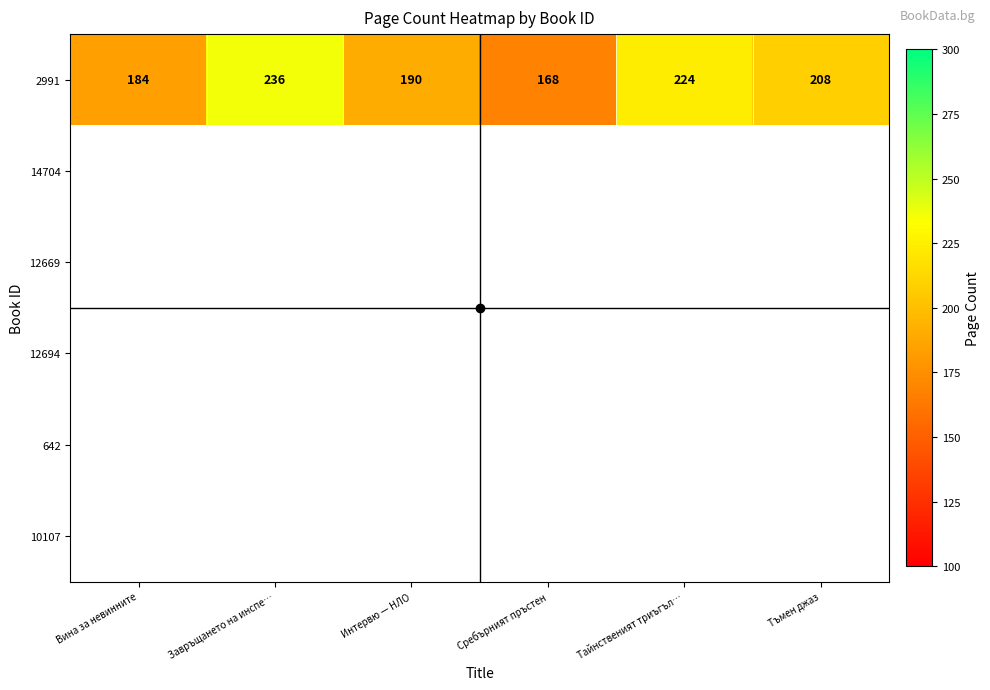

Which has a higher value, Тъмен джаз or Сребърният пръстен?

Тъмен джаз